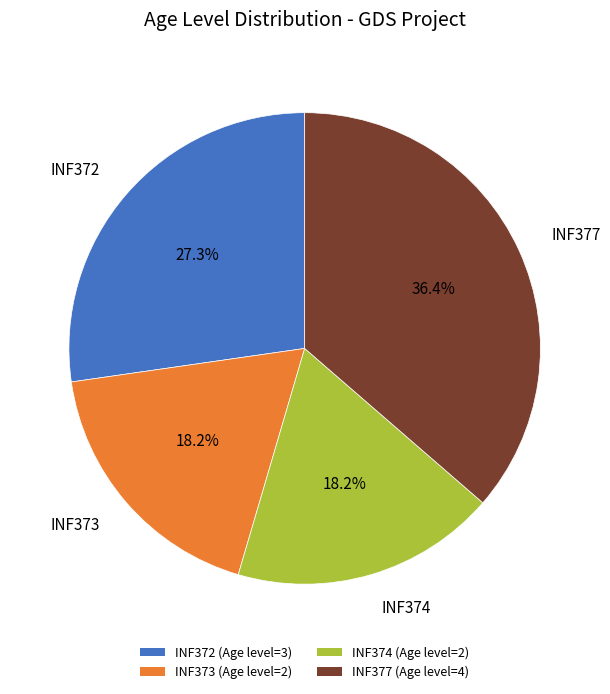

What is the ratio of the value at INF373 to the value at INF377?

0.5